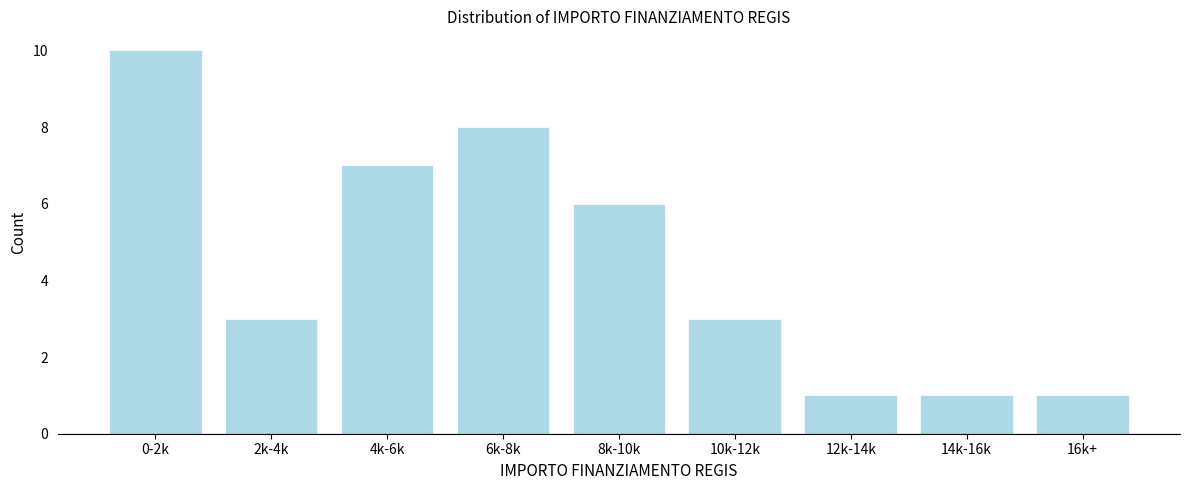

Reading right to left, what are all the values shown in this chart?

1	1	1	3	6	8	7	3	10